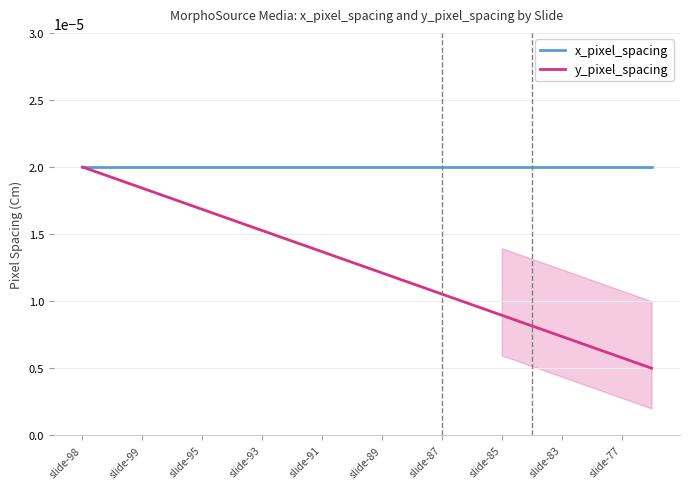

The y_pixel_spacing series shows 0.0 at slide-99. True or false?

False